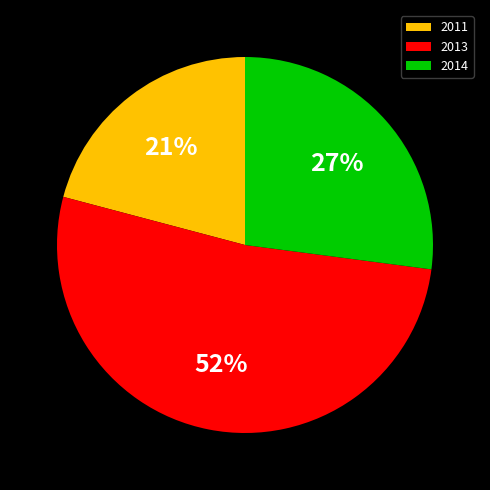

Does any single category account for the majority?

Yes